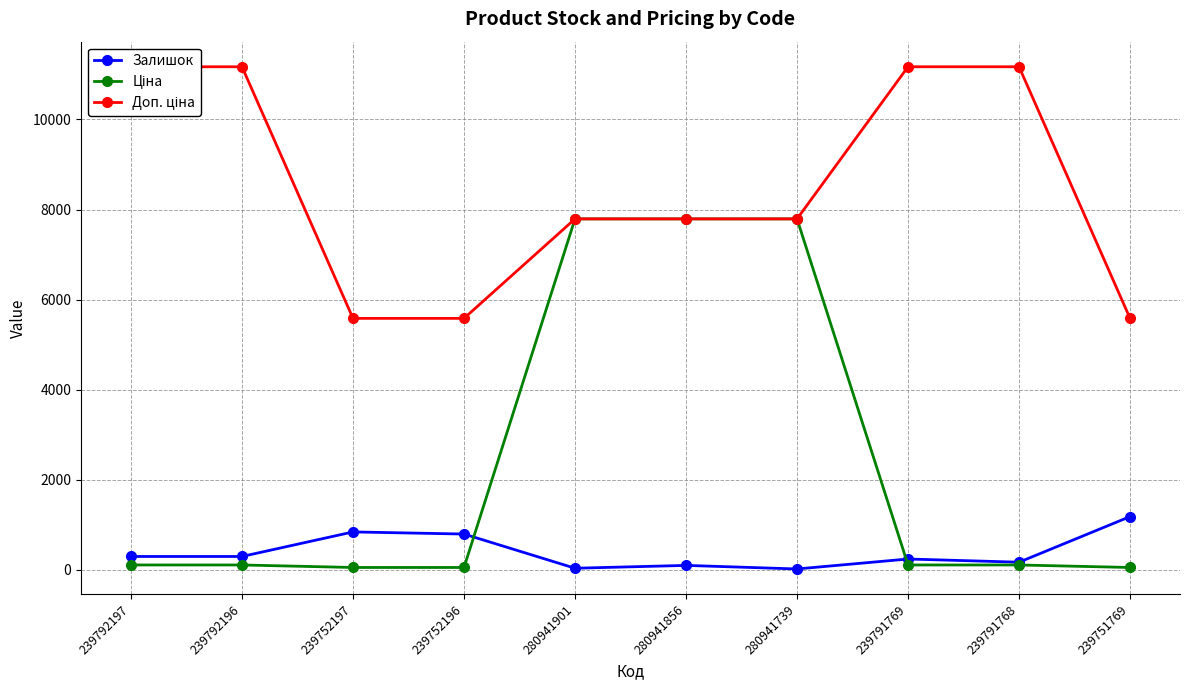

At which category does Залишок reach its first local peak?

239752197